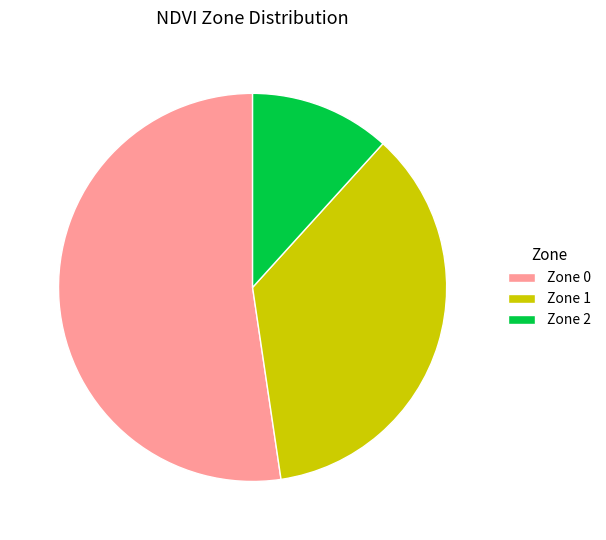

What is the ratio of the value at Zone 0 to the value at Zone 1?

1.5